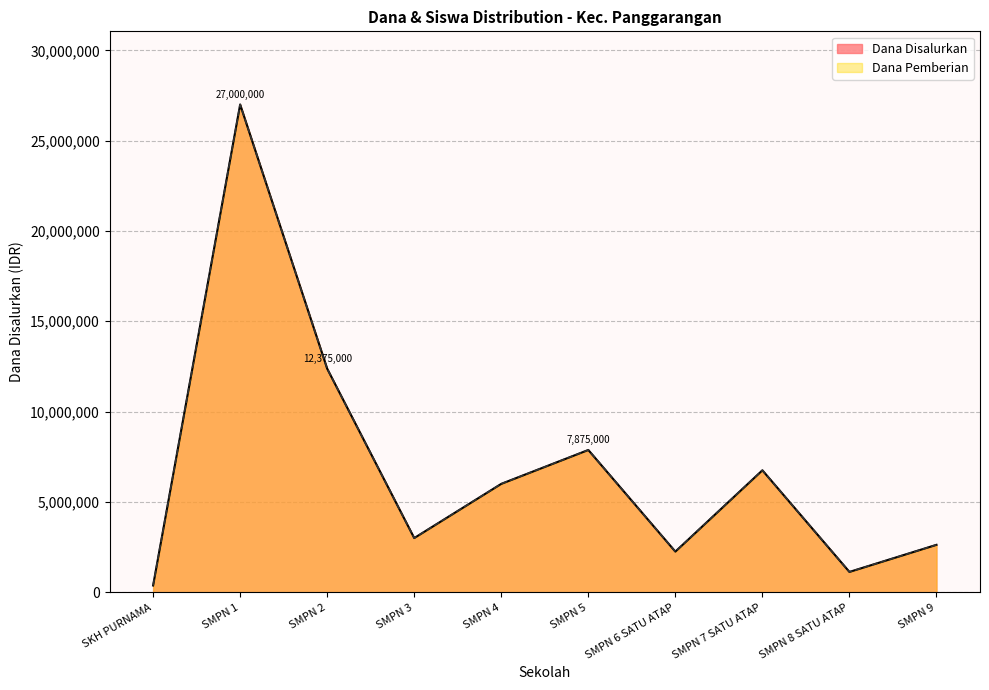

What is the label of the 10th point from the right?

SKH PURNAMA